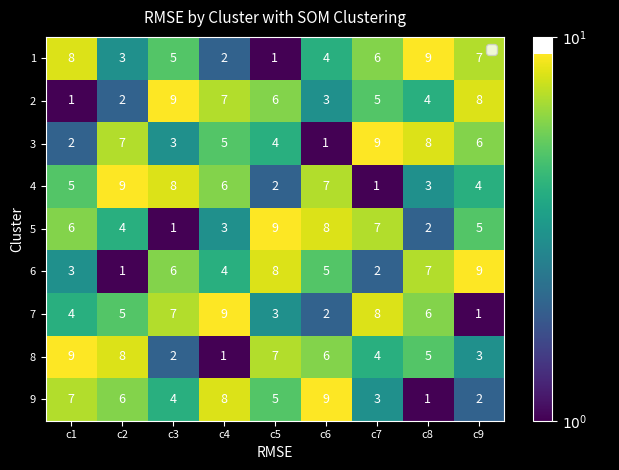

Count the 6 values in the range 3 to 7.

5